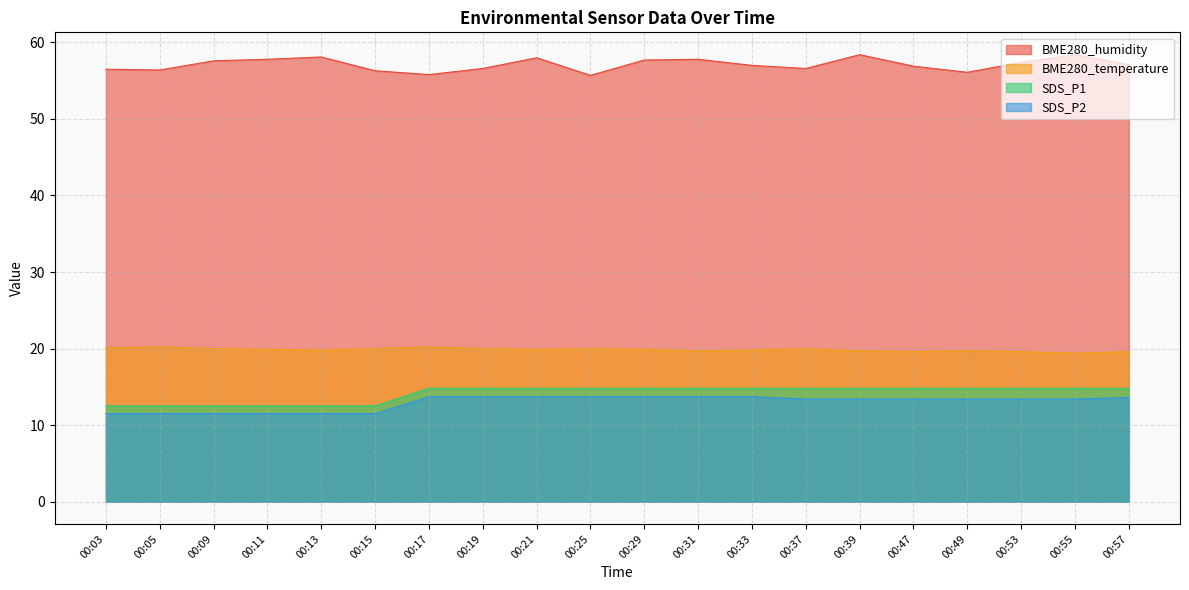

True or false: SDS_P2 and BME280_humidity intersect in this chart.

False